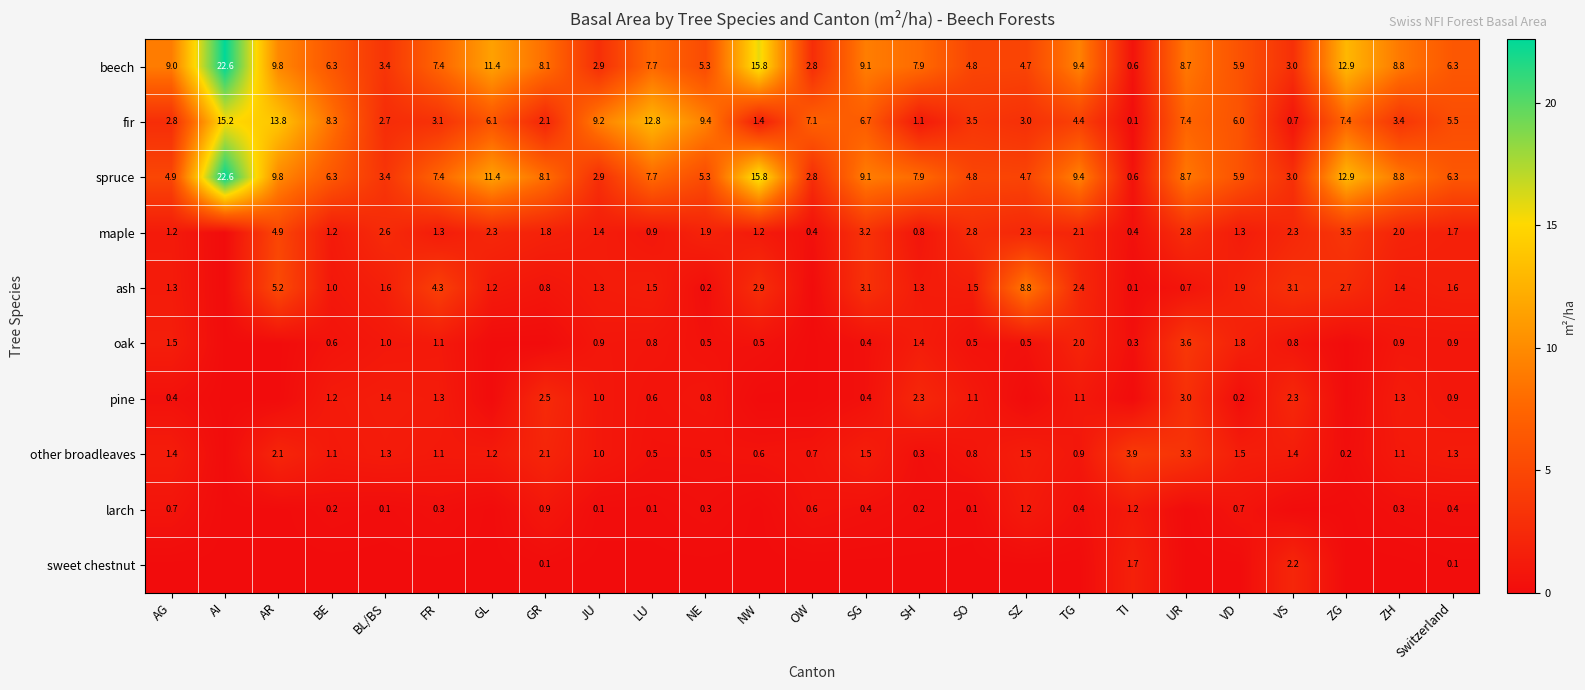

At which label does fir first exceed 5?

AI